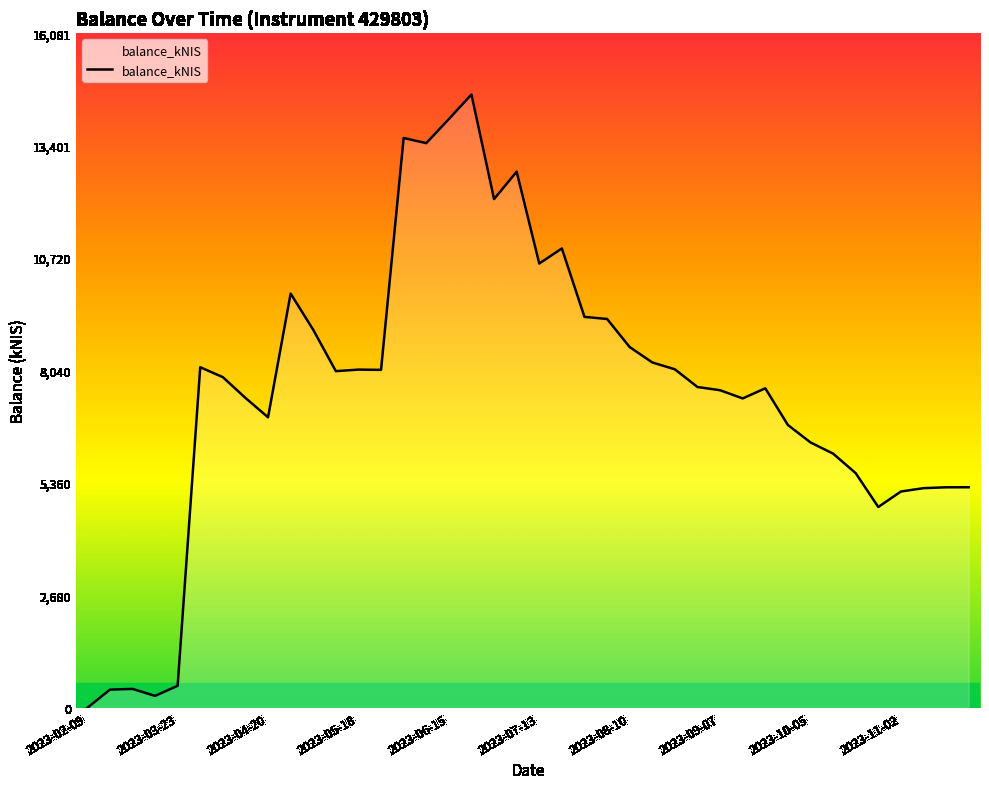

What is the difference between the maximum and minimum values?

14619.3